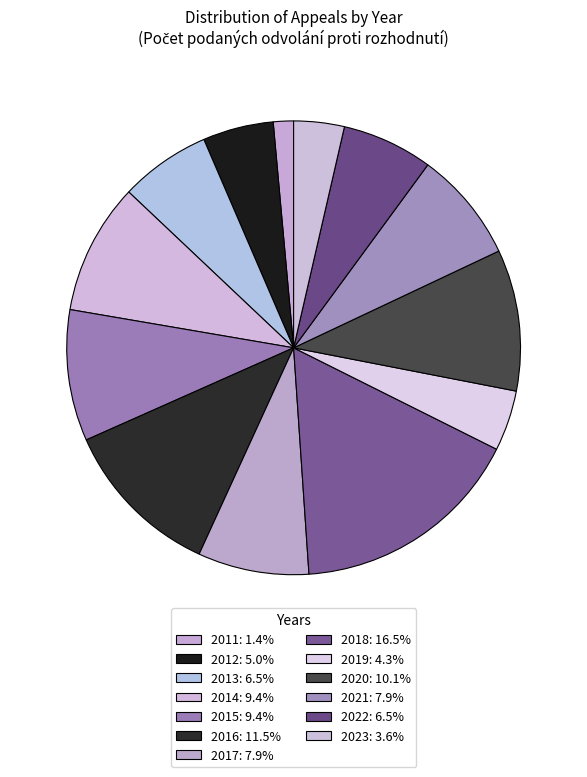

Count the number of slices in the pie.

13